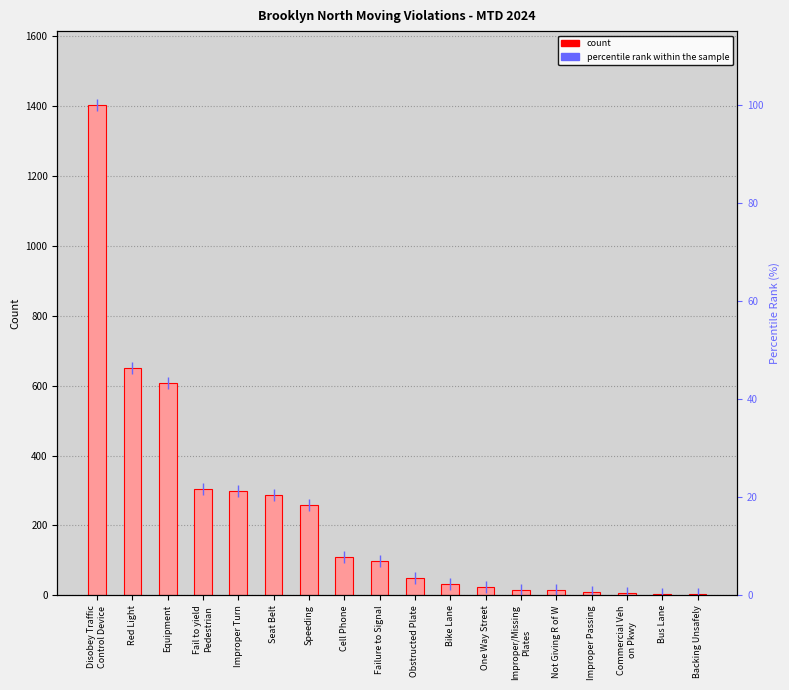

How many groups of bars are there?

18